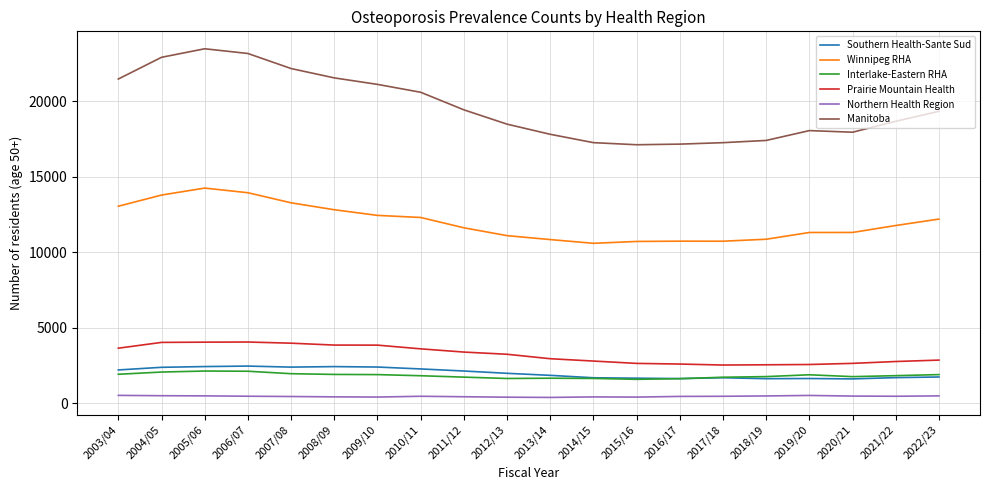

What position from the left is 2020/21?

18